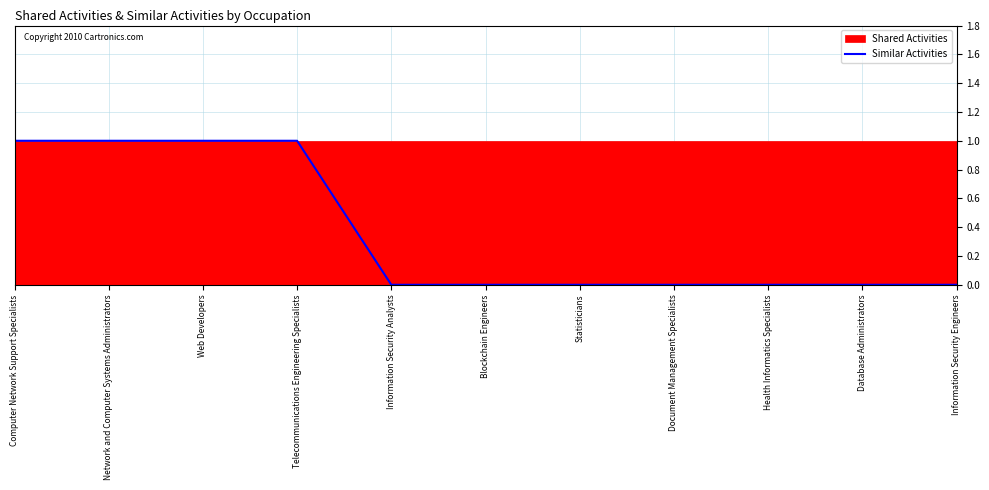

What is the label of the 9th point from the left?

Health Informatics Specialists